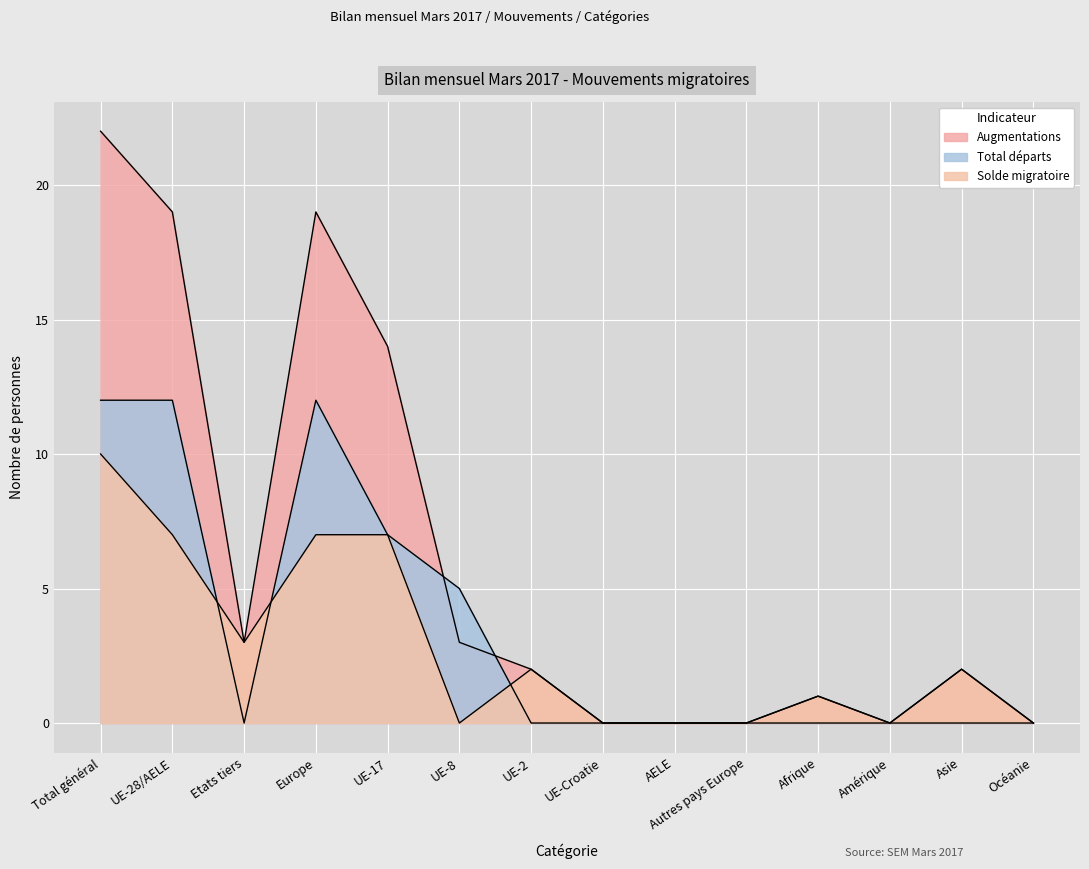

At which category is the sum across all series the highest?

Total général